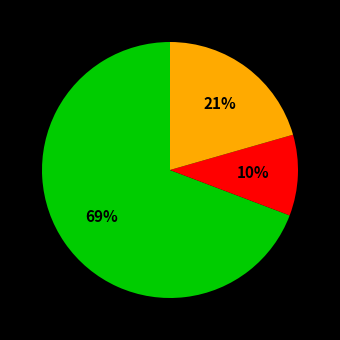

Is there a majority slice in this chart?

Yes